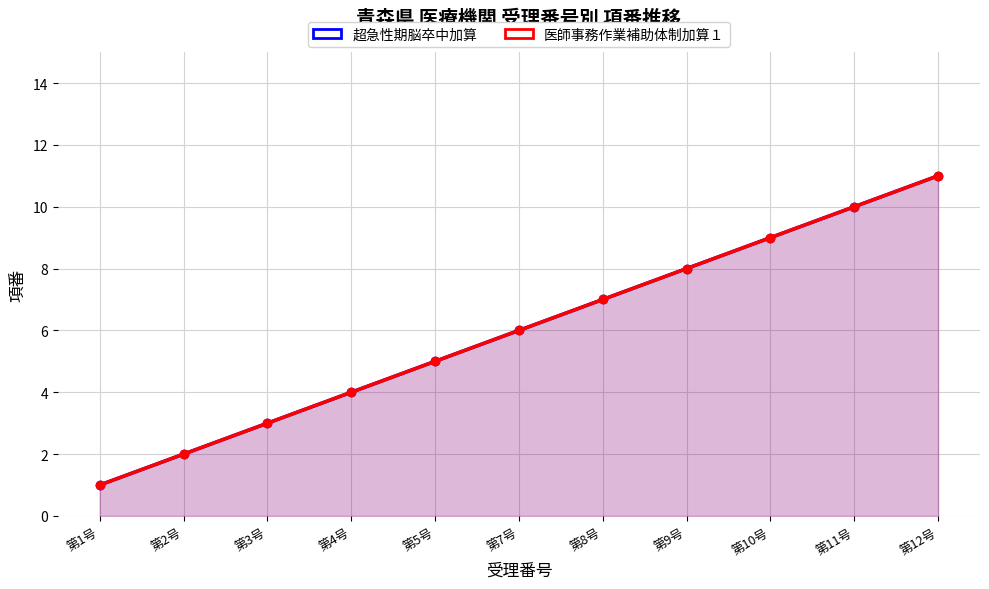

Does the chart have visible grid lines?

Yes